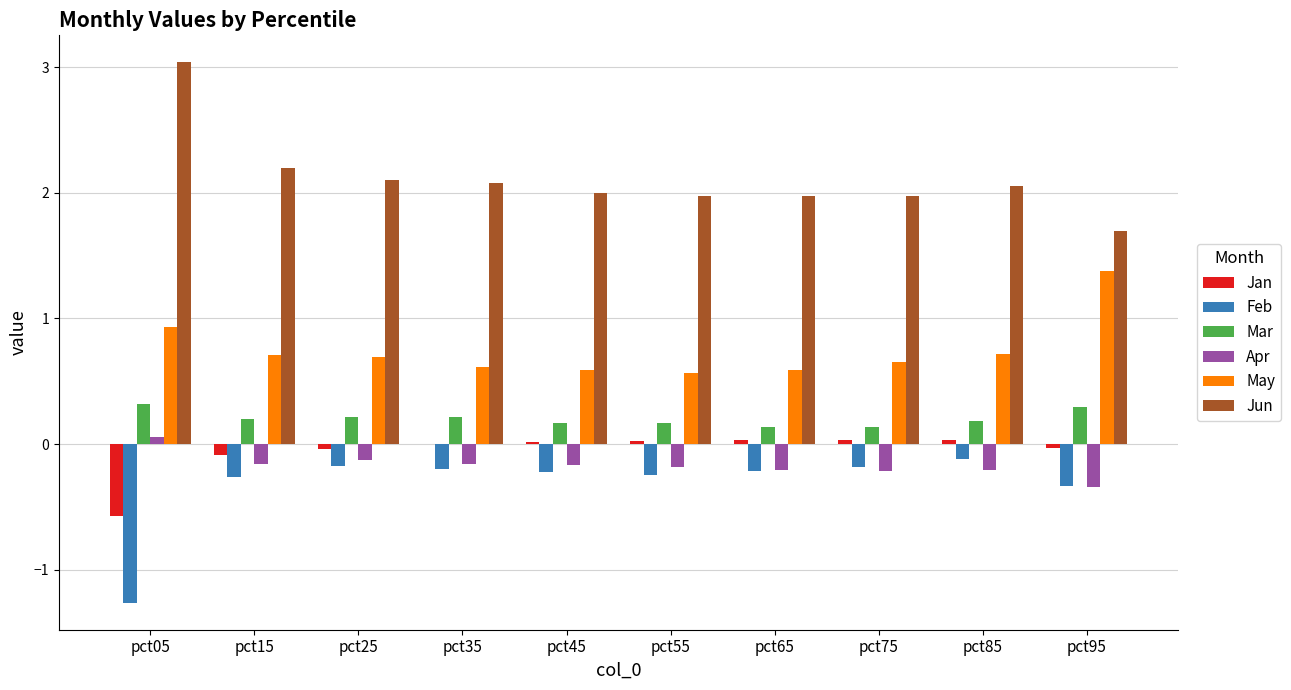

How many series are shown in this chart?

6